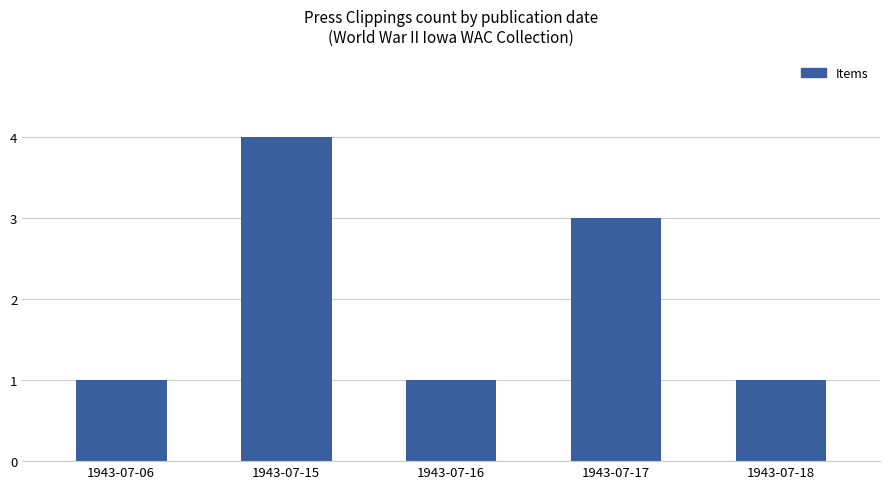

What is the greatest value displayed?

4